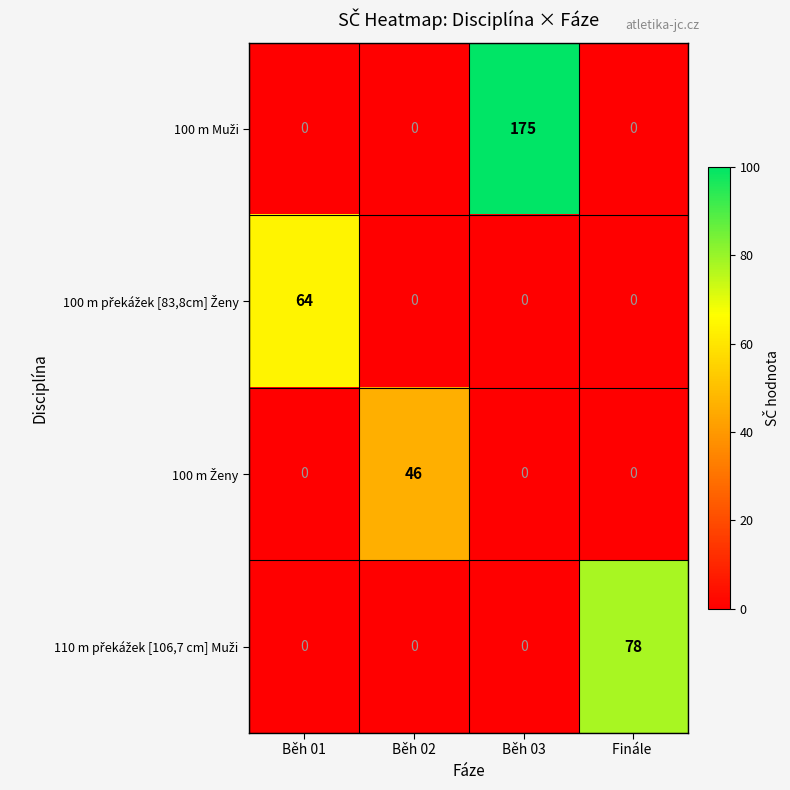

At how many categories does at least one series exceed 7?

4